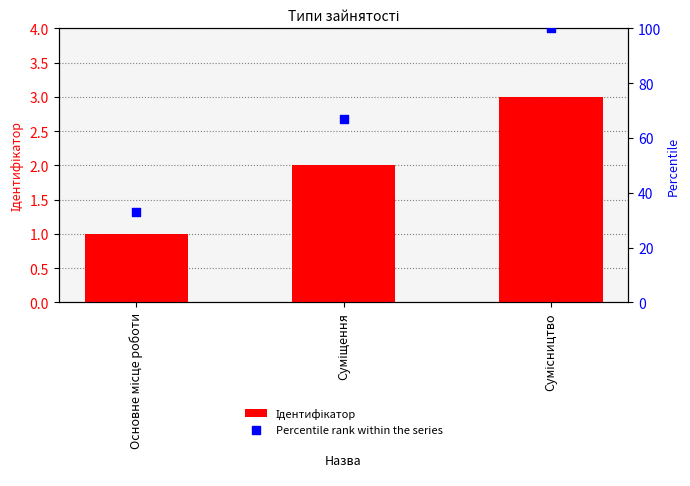

Which series has the largest Y range (max minus min)?

Percentile rank within the series